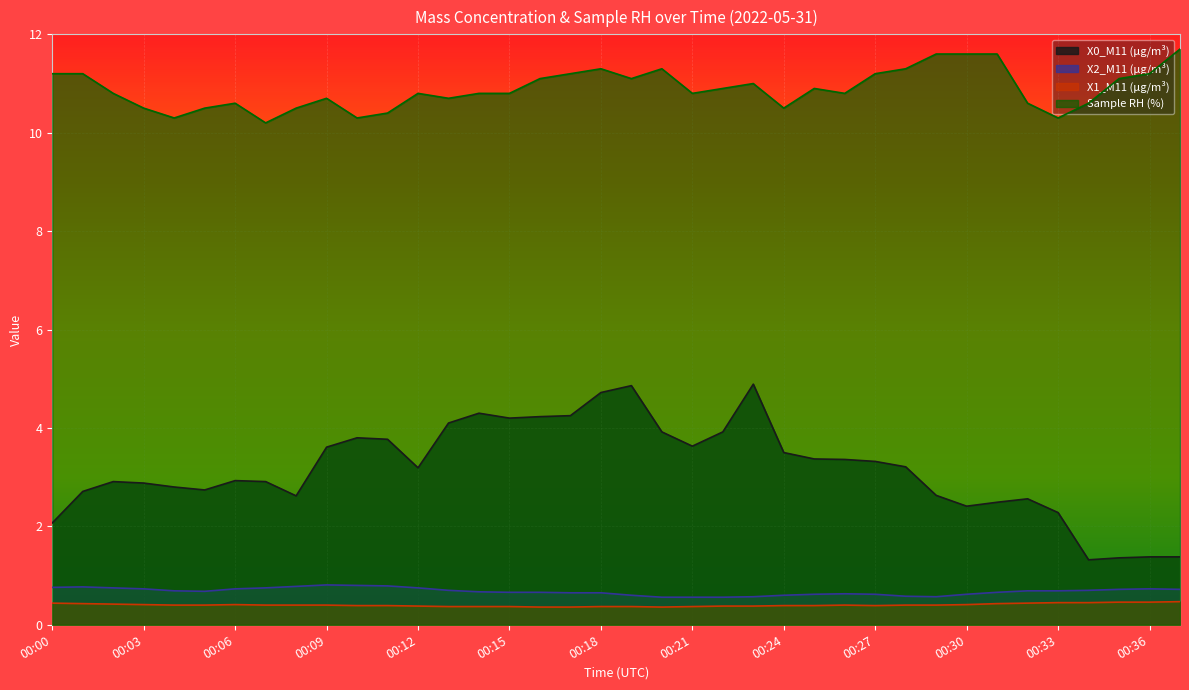

At which category is the sum across all series the highest?

00:18